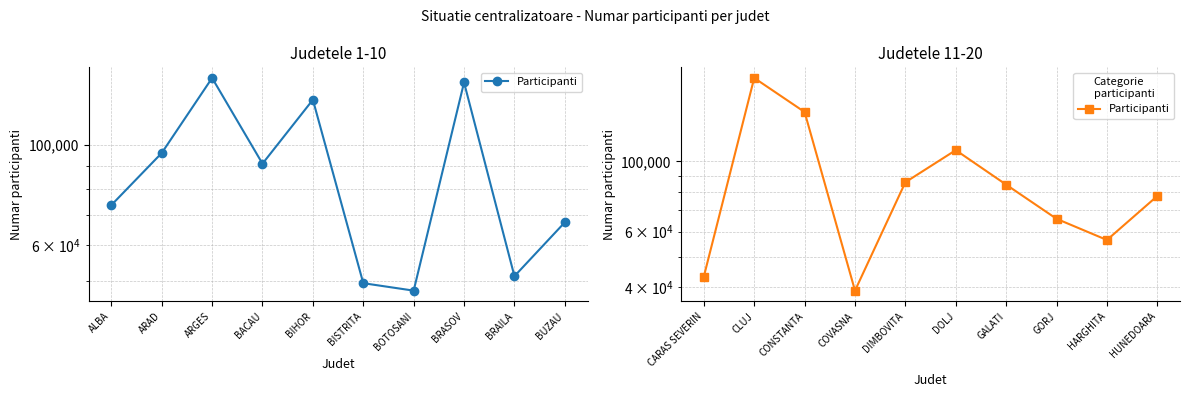

What position from the right is GALATI?

4